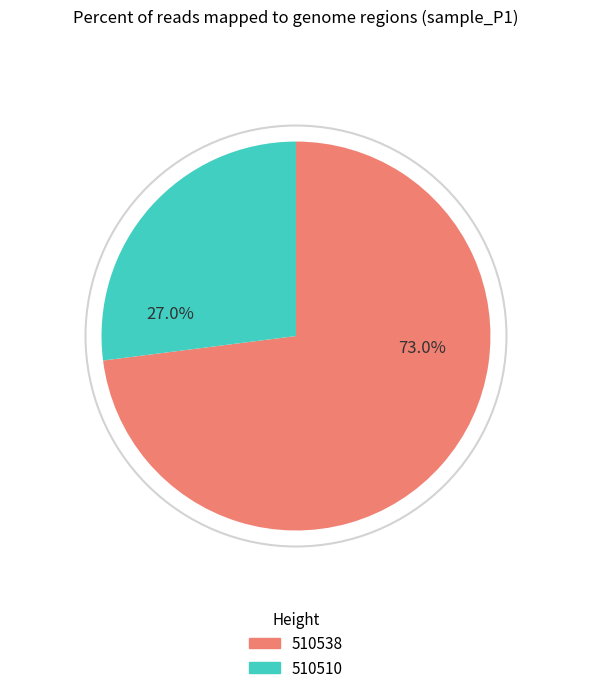

Is it true that 510510 is 27% of the pie?

True